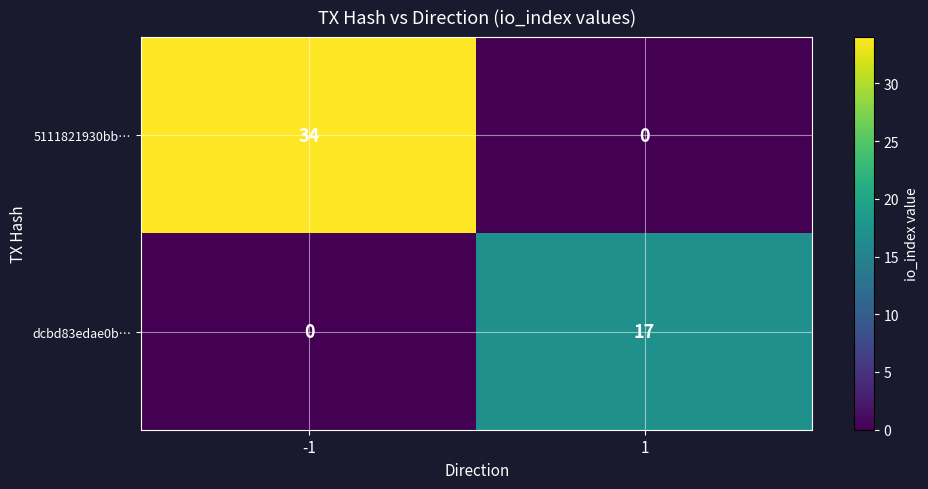

How many values in the dcbd83edae0b… series are below 17?

1